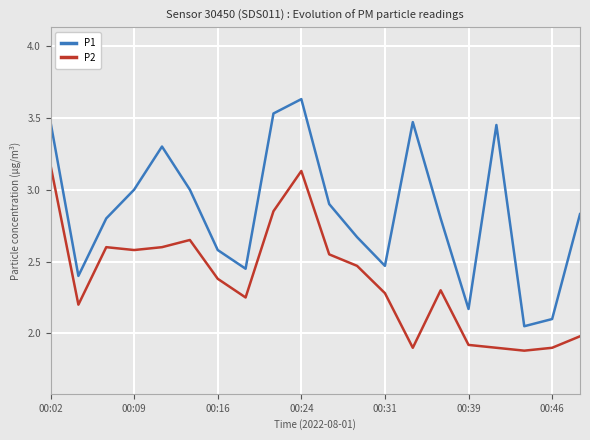

Which series has the largest total across all categories?

P1